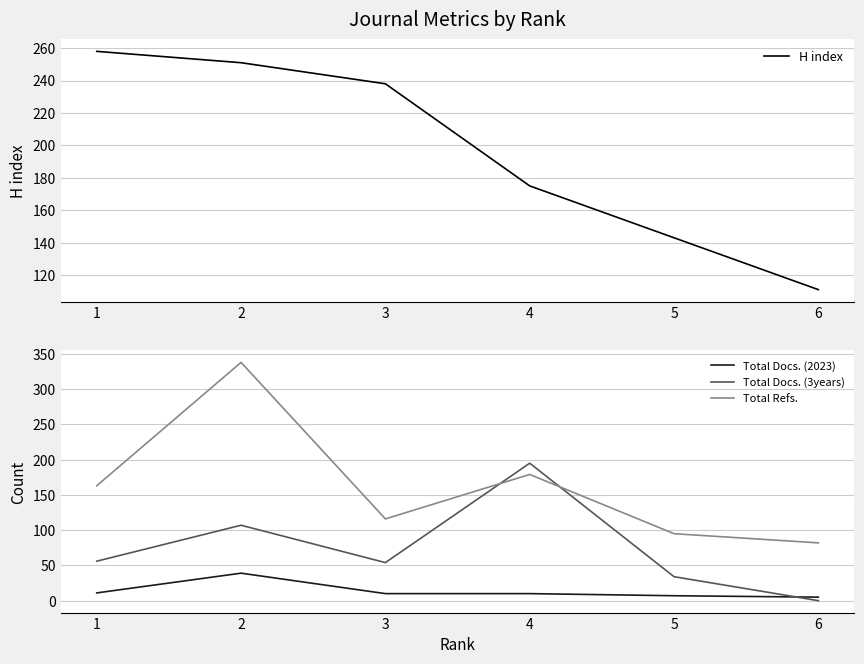

Which label corresponds to the smallest value in the chart?

6